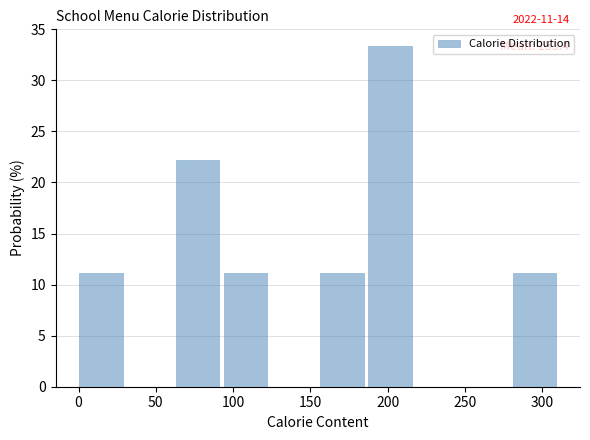

Which range on the x-axis has the tallest bar?

185 to 220